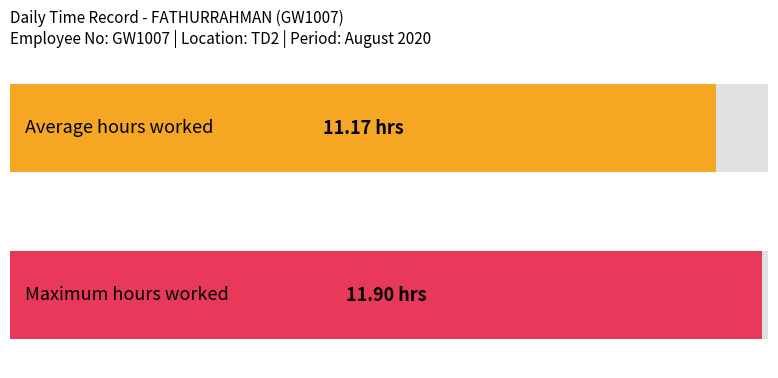

Are the bars horizontal?

Yes